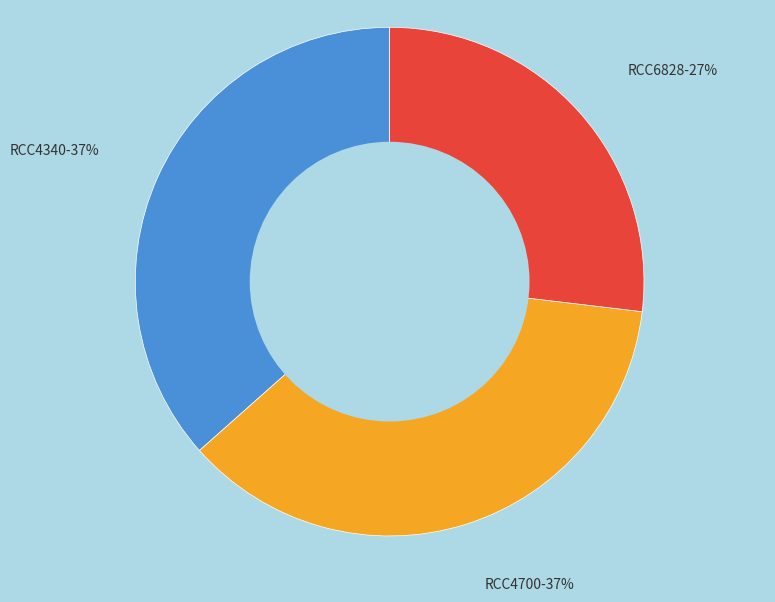

To the nearest percent, what portion does RCC4700 represent?

37%